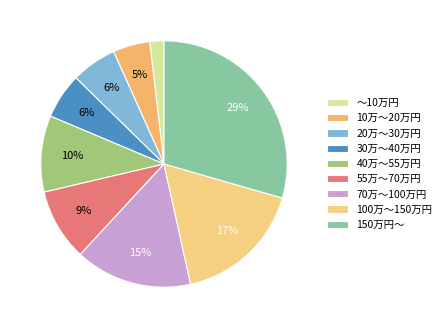

Which slice is the largest?

150万円～